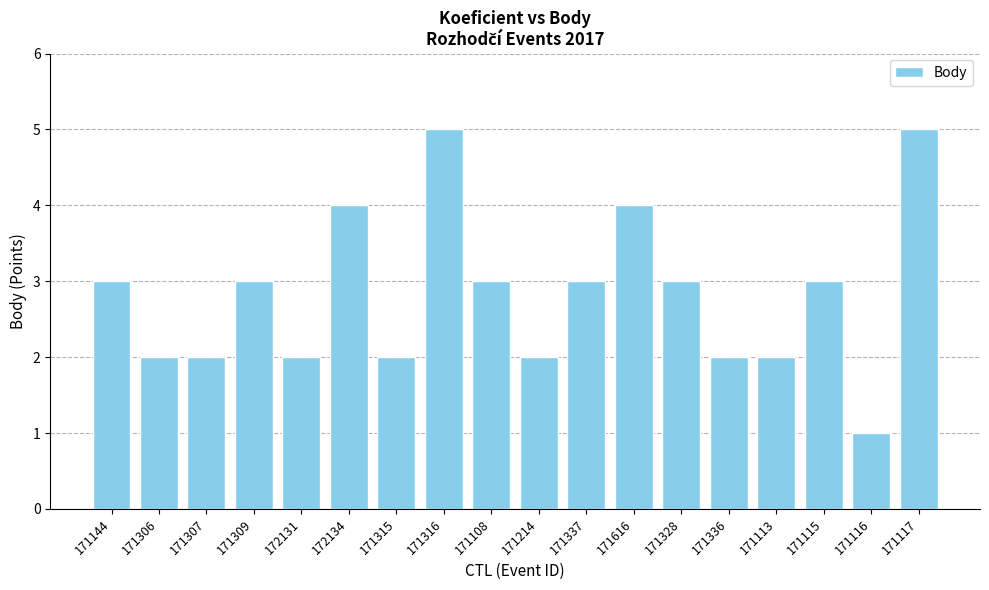

Which label corresponds to the smallest value in the chart?

171116